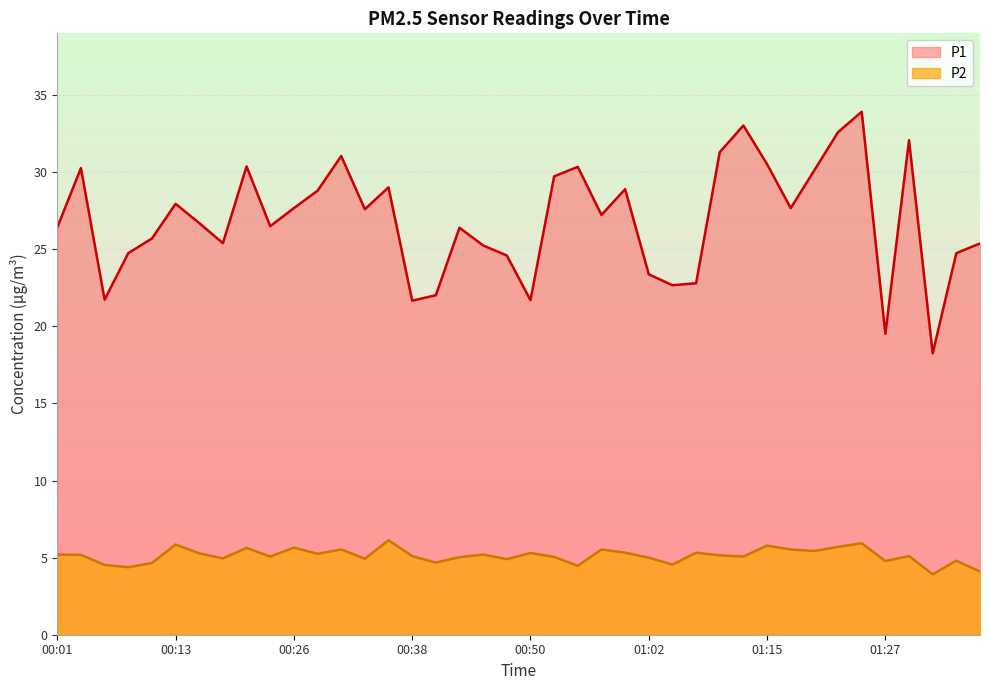

At how many categories does at least one series exceed 20?

38